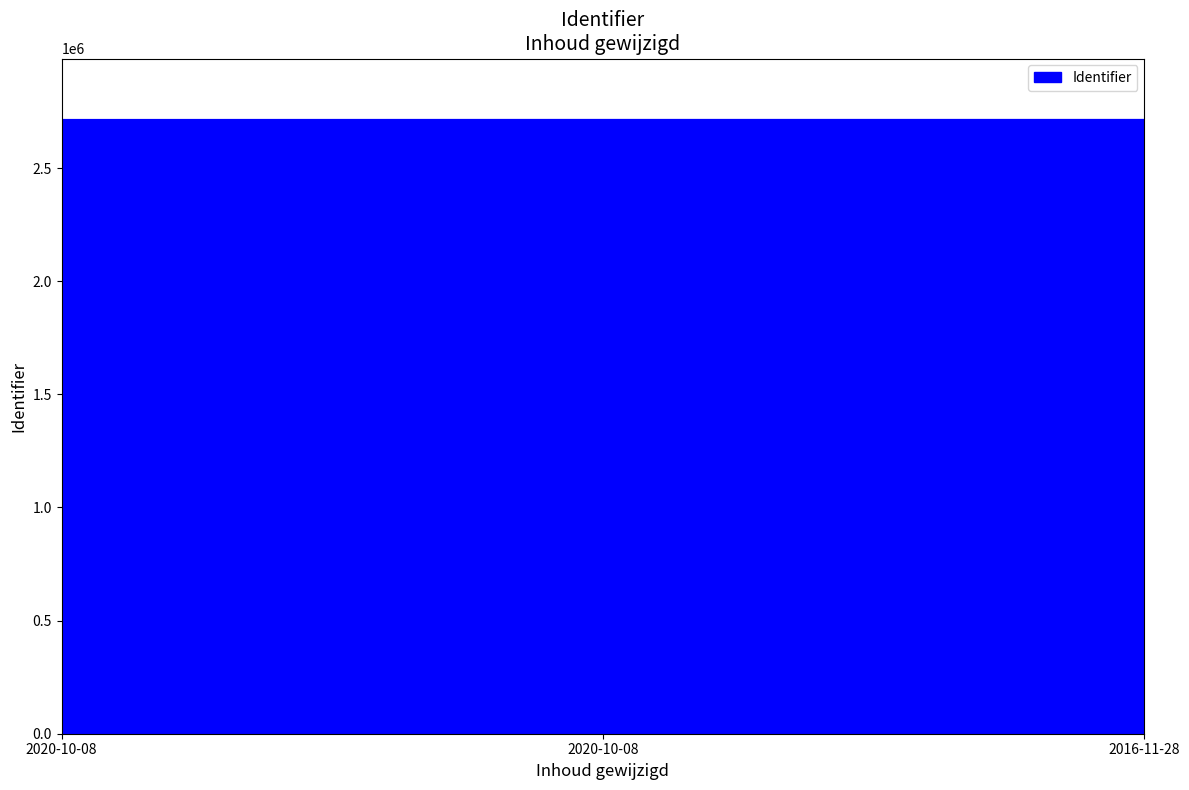

Is it true that the value at 2020-10-08 is 1535709?

False